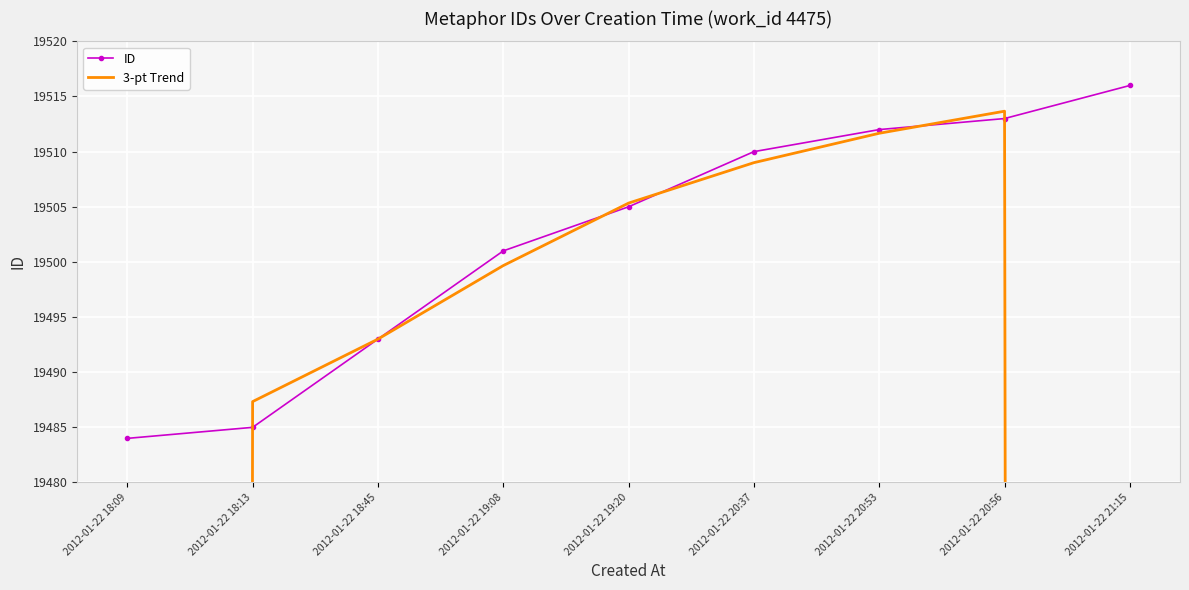

List the series in order of their overall mean, lowest first.

3-pt Trend, ID